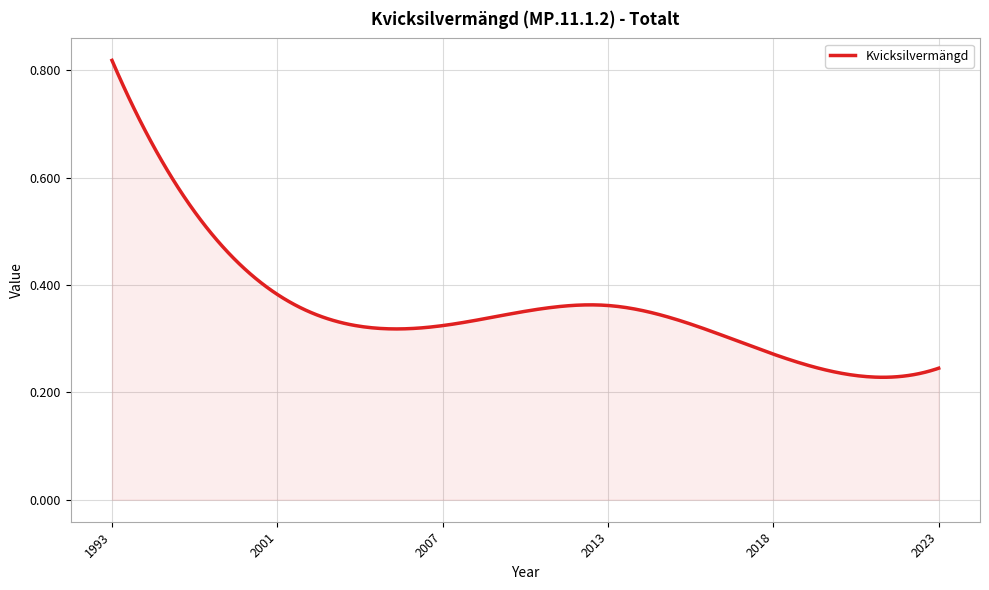

Reading left to right, list all the values displayed in this chart.

1993=0.8	2001=0.4	2007=0.3	2013=0.4	2018=0.3	2023=0.2